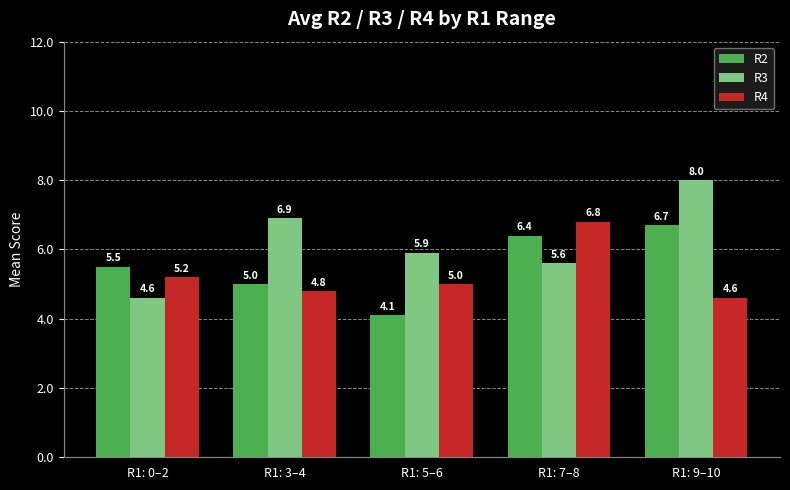

At which label is R4 closest to 5?

R1: 5–6